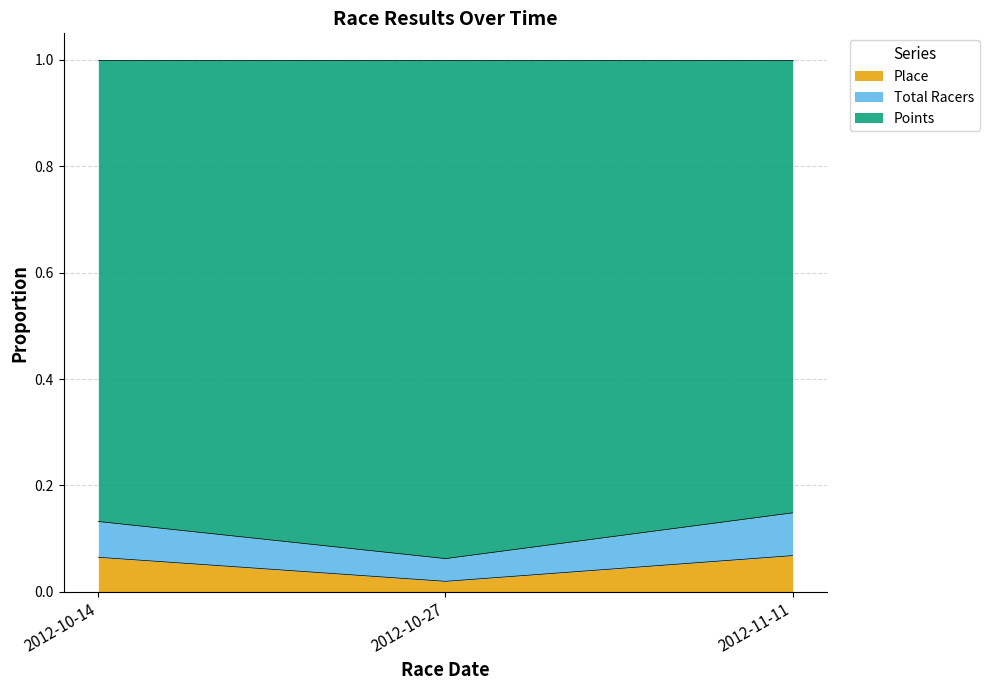

At which label is Place closest to 0?

2012-10-27